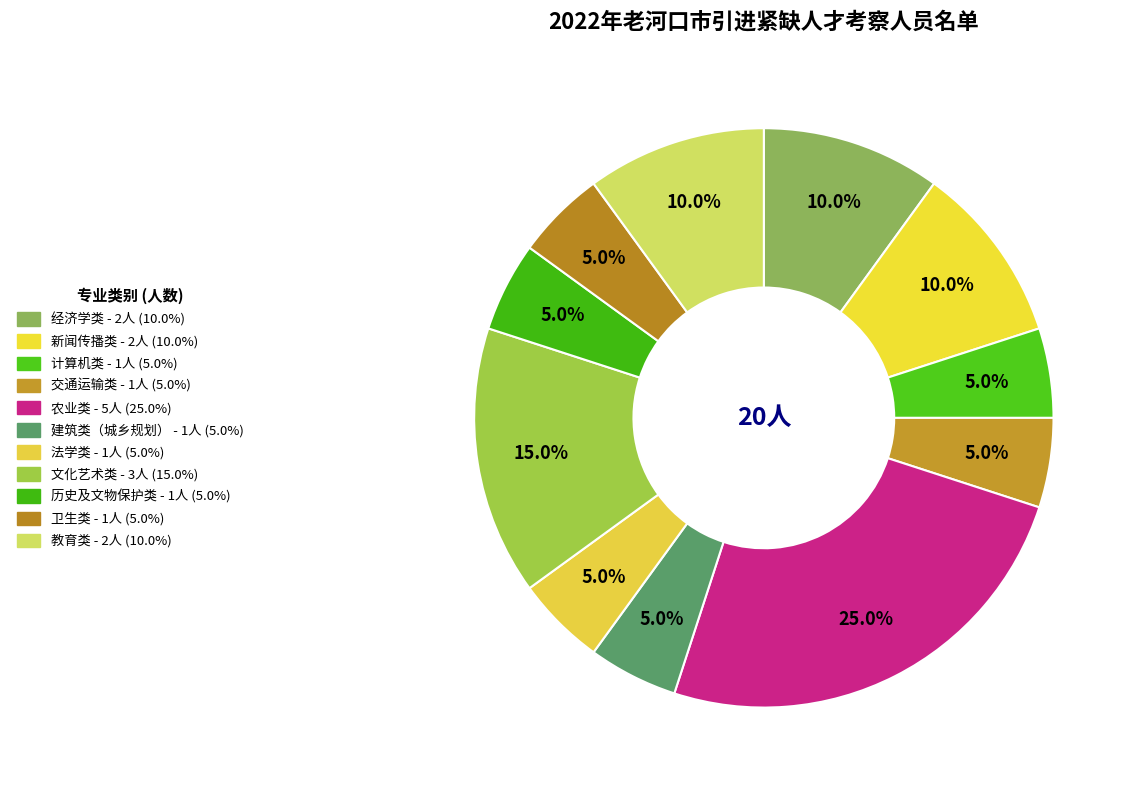

What percentage is the 教育类 slice, to the nearest percent?

10%